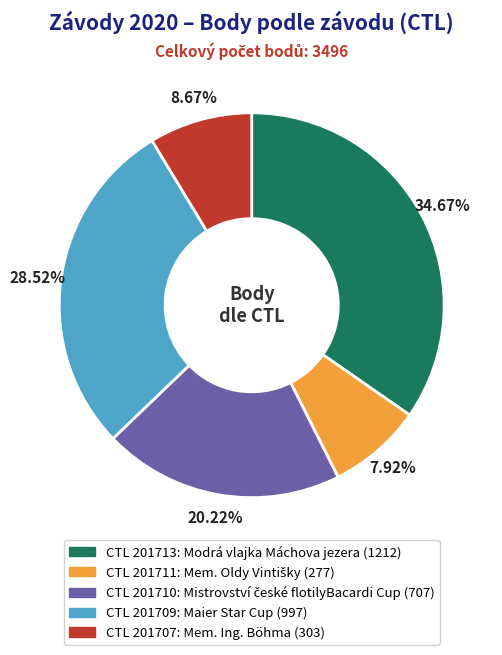

Does any single category account for the majority?

No